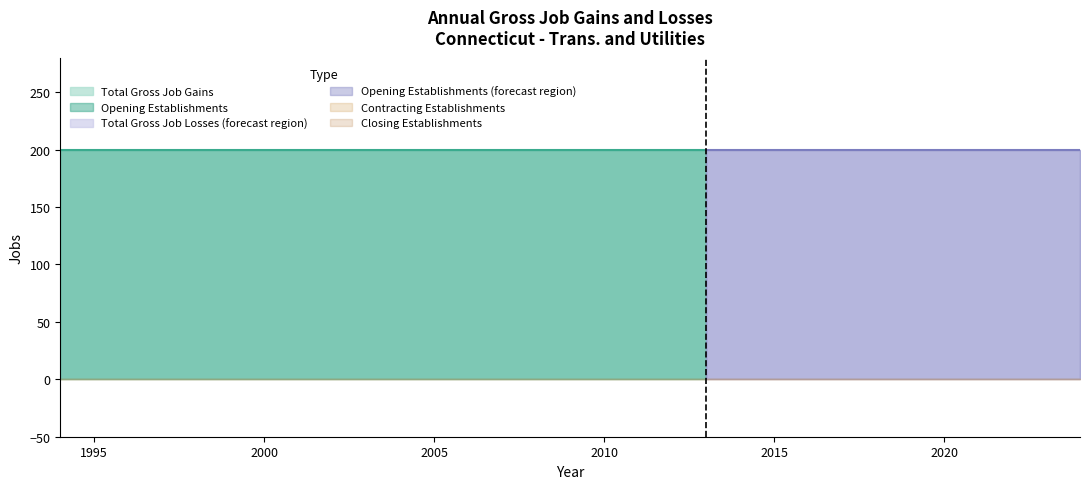

What is the difference between the highest and lowest values at 1994?

200